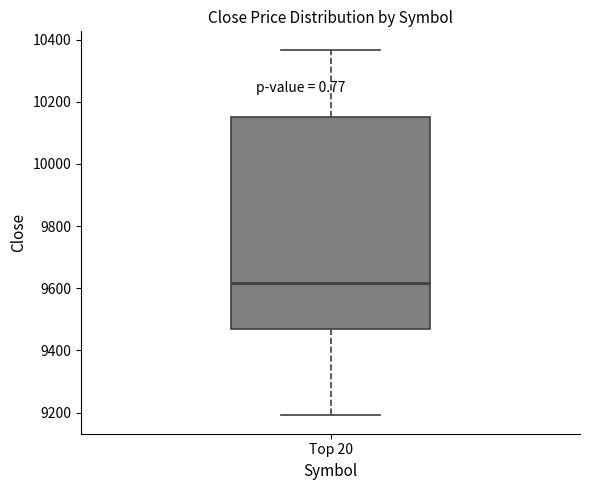

Read this box plot against the y-axis: the position of the median line, the range covered by the box, and the ends of both whiskers. The values are not printed on the chart, so give them approximately, as read against the axis.

median 9620, box 9460 to 10140, whiskers 9200 to 10360